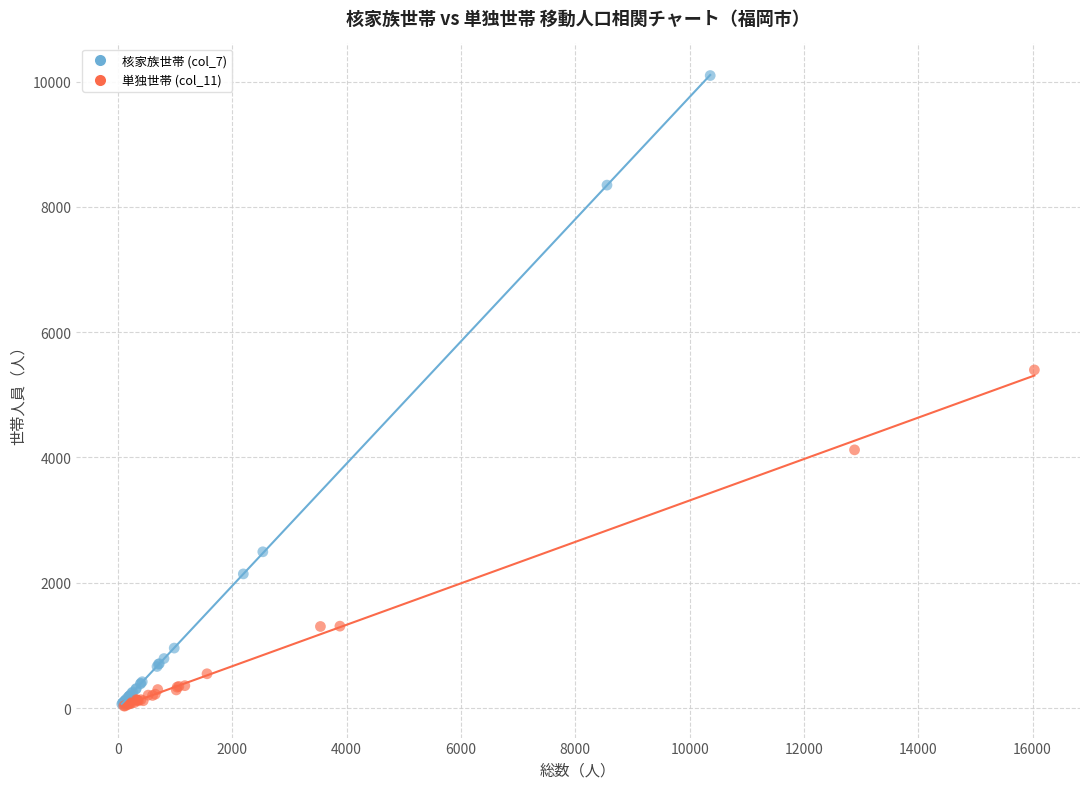

Which series has the widest spread of Y values?

核家族世帯 (col_7)